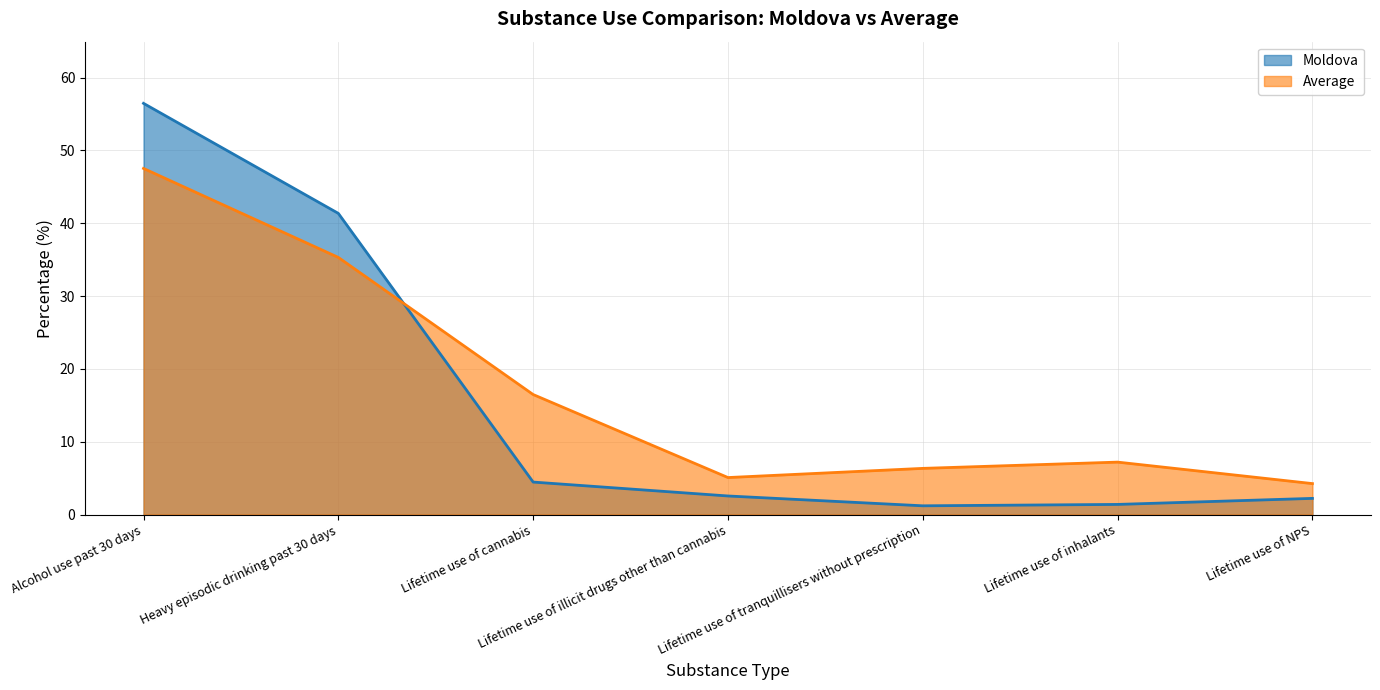

What is the label of the 5th point from the right?

Lifetime use of cannabis